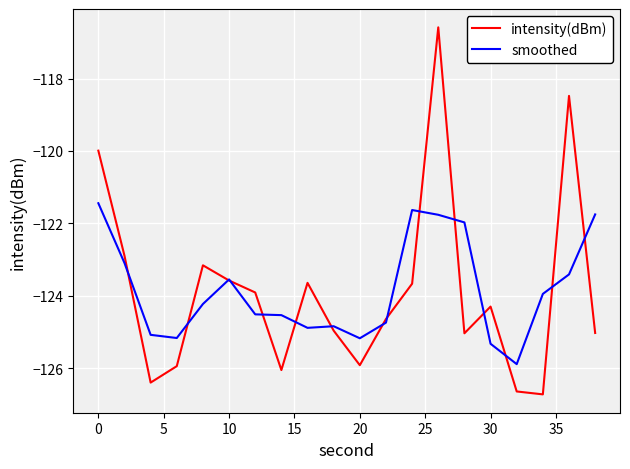

List the series in order of their peak value, lowest first.

smoothed, intensity(dBm)